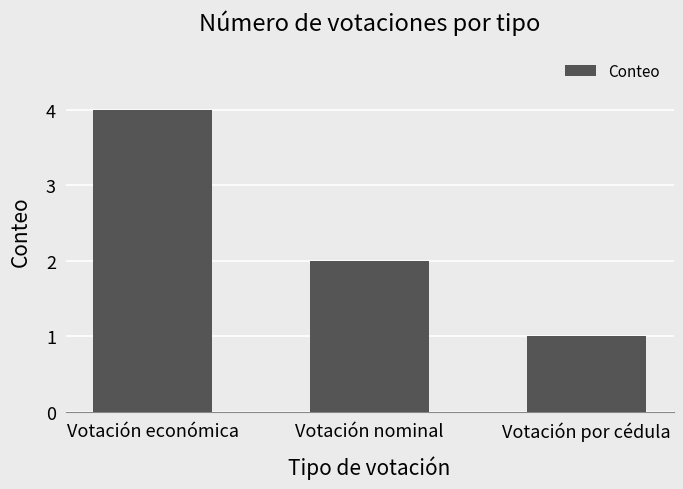

Reading left to right, transcribe all the data shown in this chart.

Votación económica=4	Votación nominal=2	Votación por cédula=1